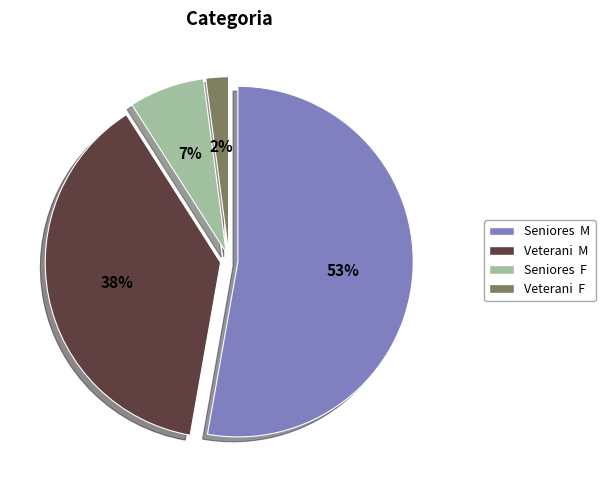

Which slice is the largest?

Seniores  M